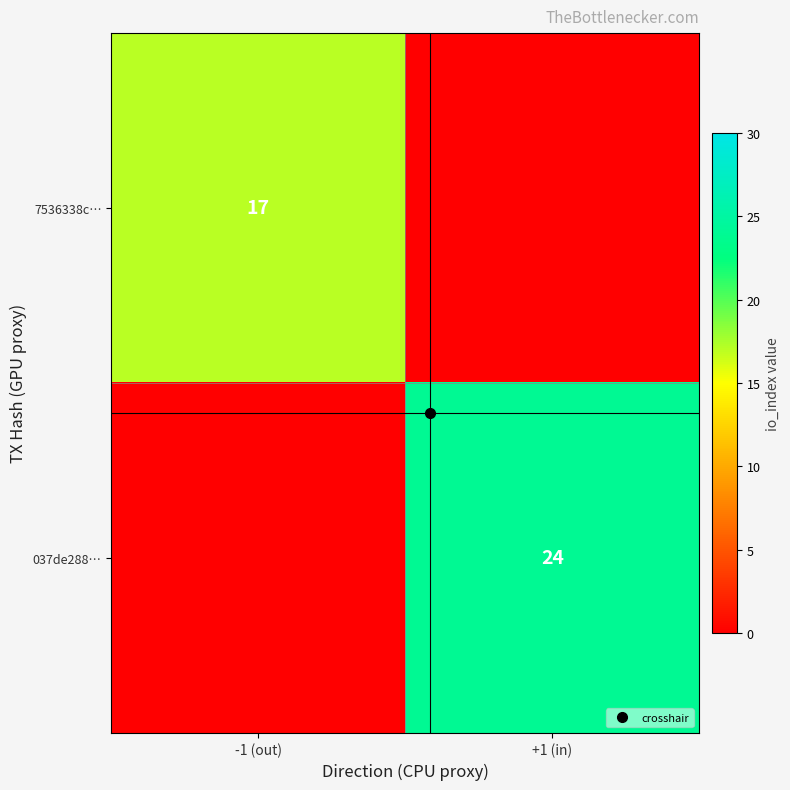

Which series has the largest range (max minus min)?

037de288…